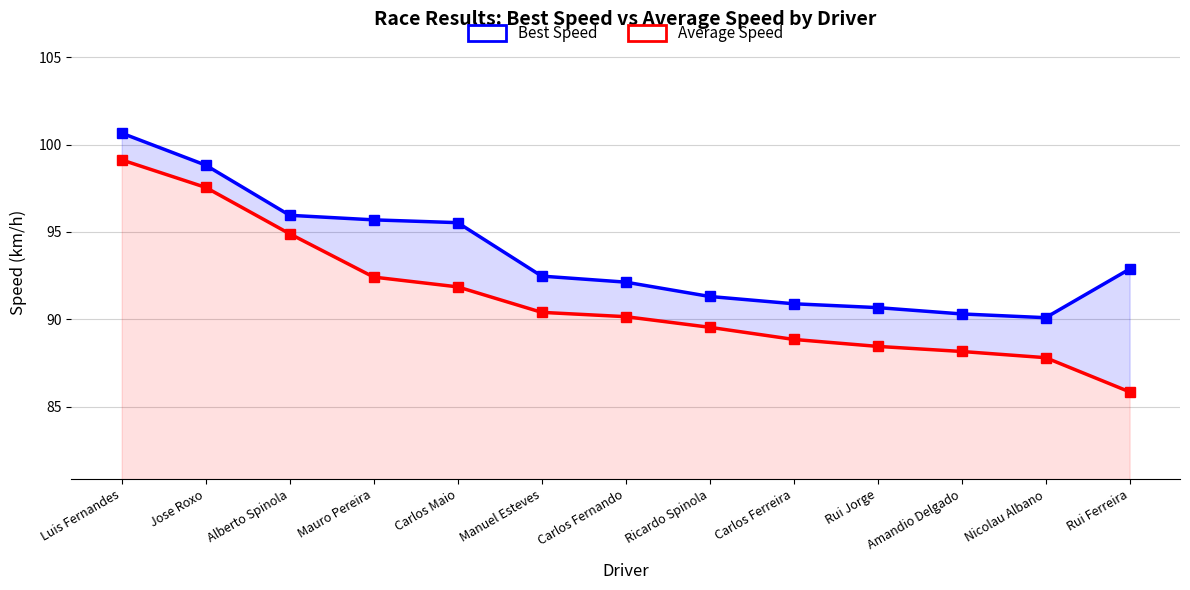

What is the difference between the highest and lowest values at Carlos Ferreira?

2.0